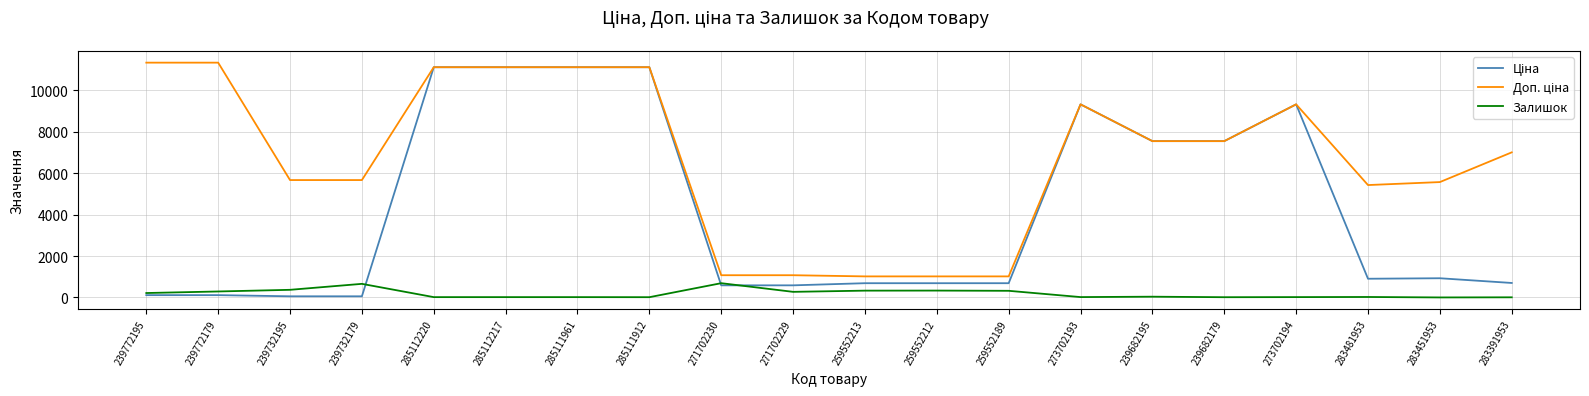

What is the greatest value displayed?

11334.0